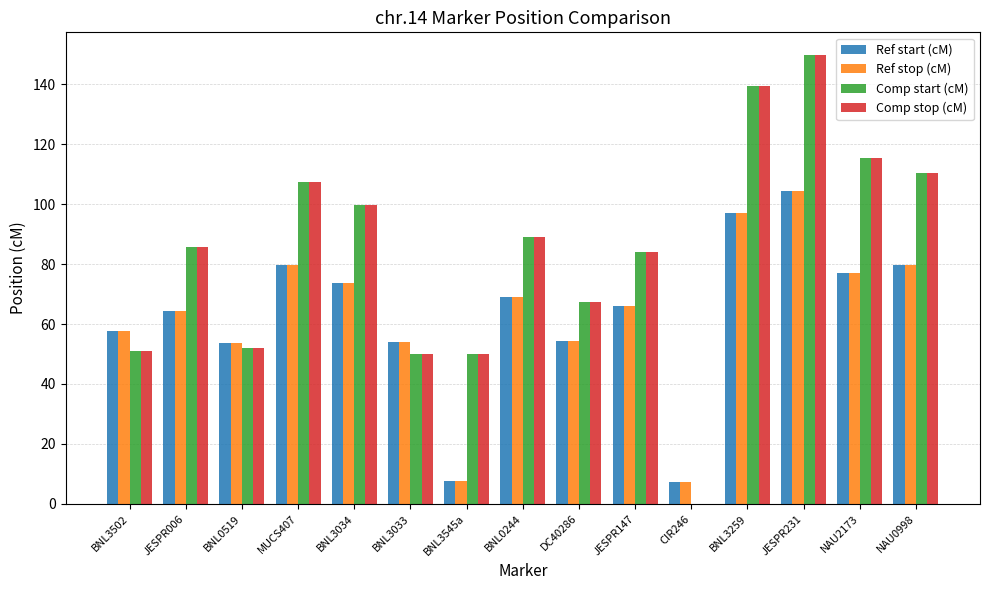

At which category is the sum across all series the highest?

JESPR231